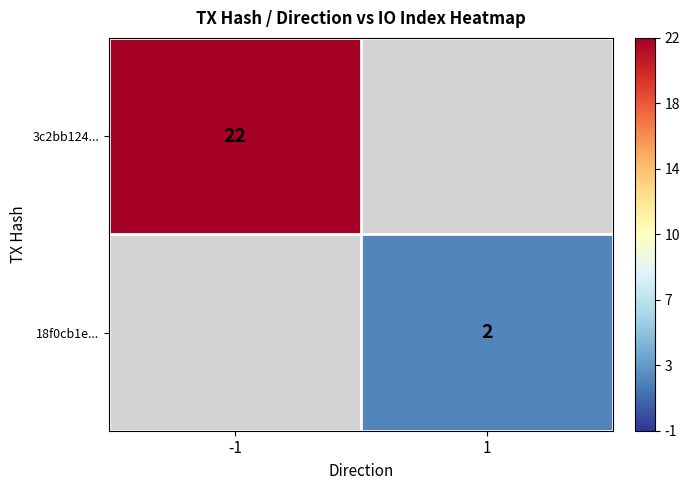

Is the value of 3c2bb124... at -1 greater than the value of 18f0cb1e... at 1?

Yes